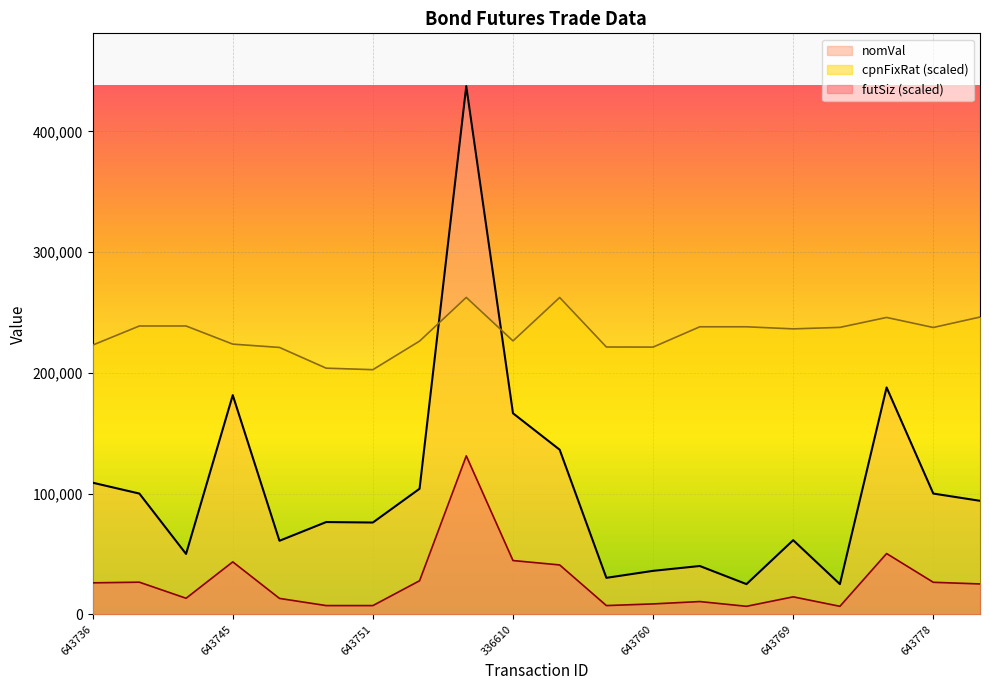

Which series has the widest spread of values?

nomVal